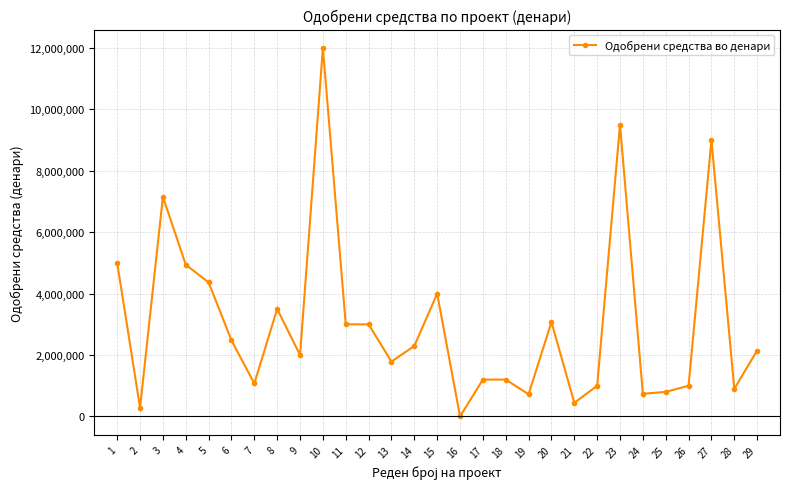

What is the change in value from 15 to 23?

+5500000